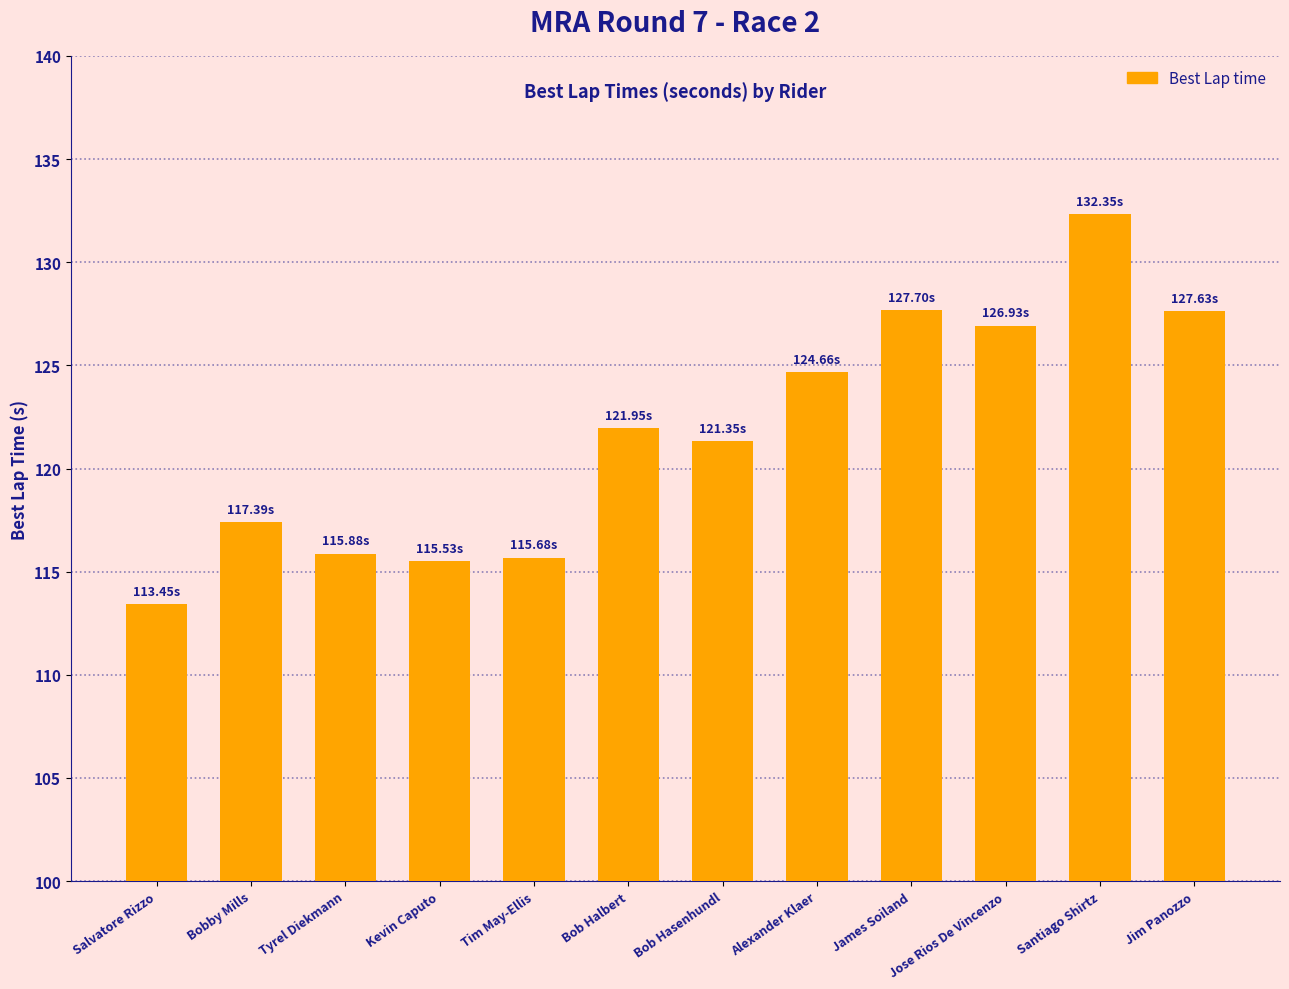

What is the label of the 4th bar from the right?

James Soiland